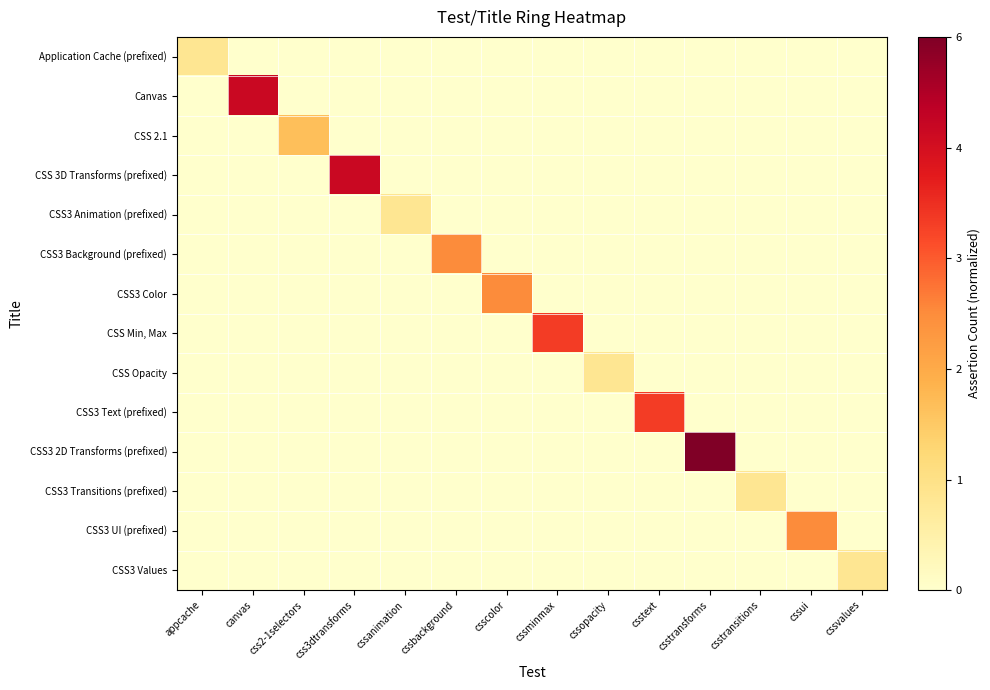

What is the difference between the highest and lowest values at csscolor?

0.5